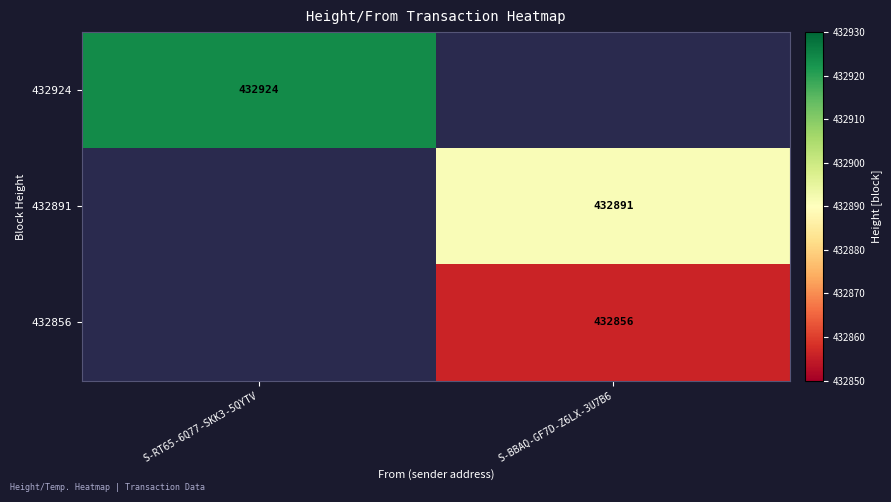

The value of 432924 at S-RT65-6Q77-SKK3-5QYTV is 432924. True or false?

True